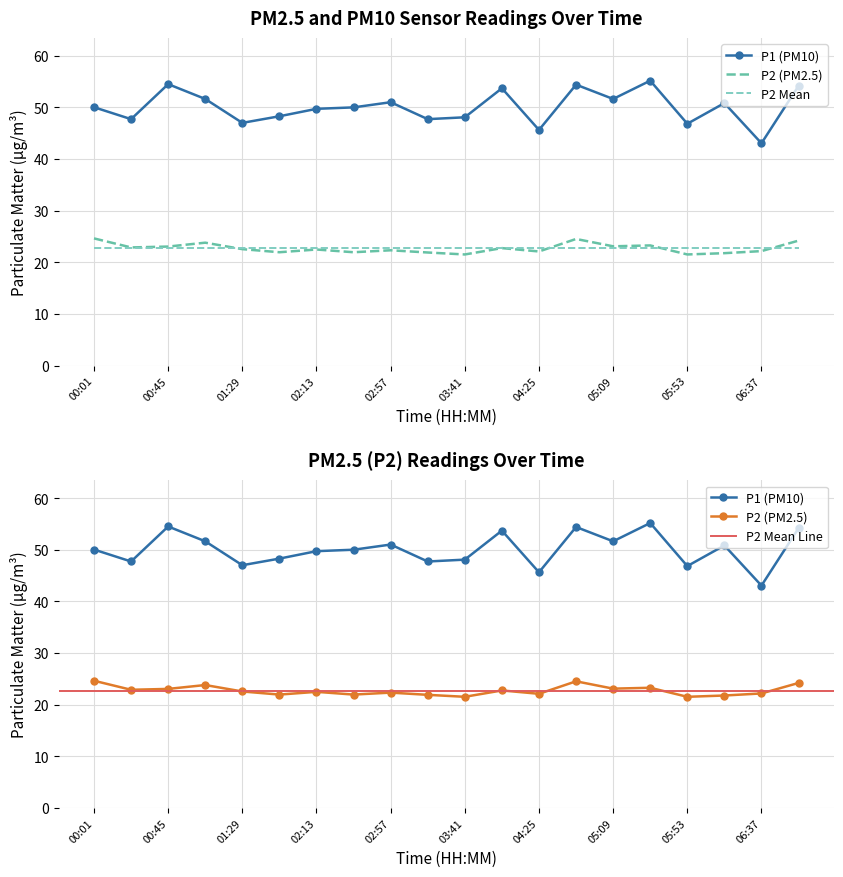

List the labels in order of P1 value, smallest first.

06:37, 04:25, 05:53, 01:29, 00:23, 03:19, 03:41, 01:51, 02:13, 02:35, 00:01, 06:15, 02:57, 01:07, 05:09, 04:03, 06:59, 04:47, 00:45, 05:31